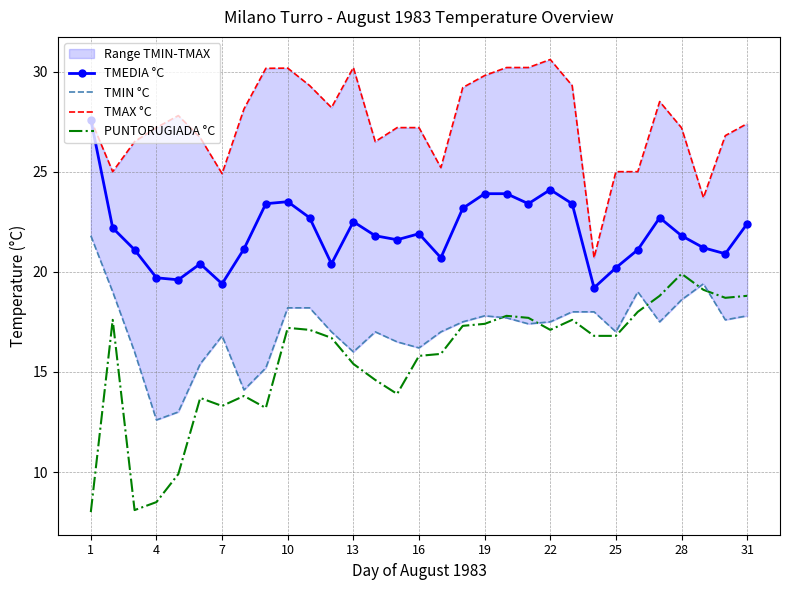

True or false: TMEDIA °C and PUNTORUGIADA °C cross at least once.

False